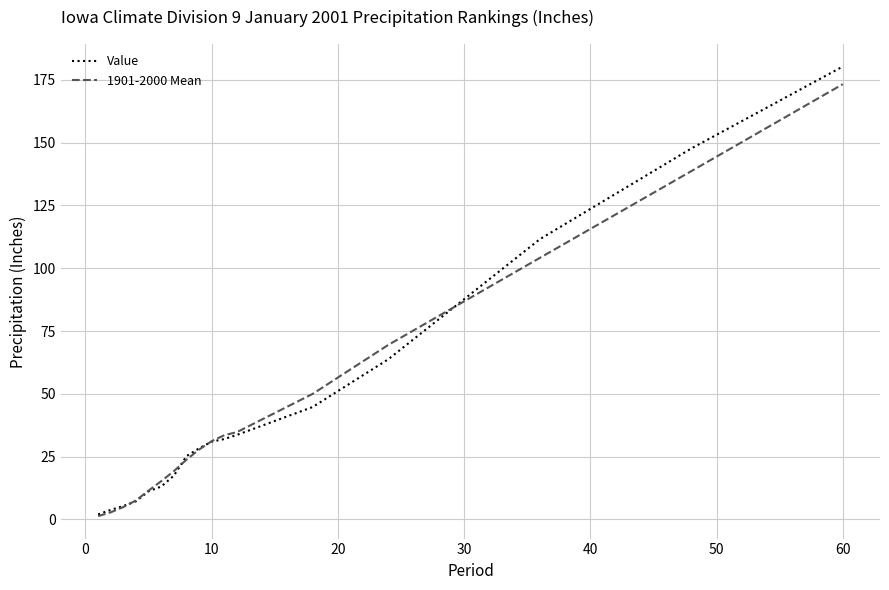

Which series has the largest range (max minus min)?

Value